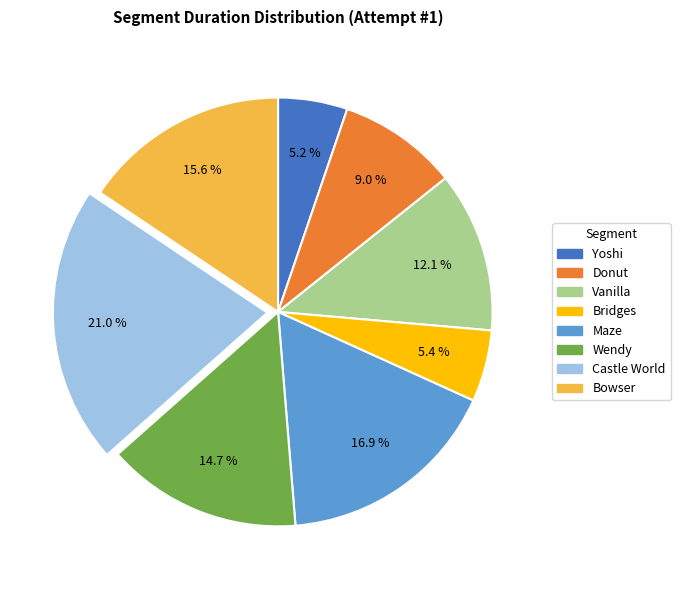

Is Donut the majority of the pie?

No